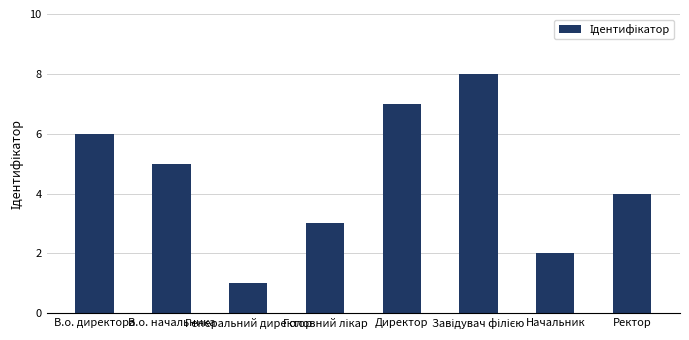

What is the sum of the values at В.о. начальника and Директор?

12